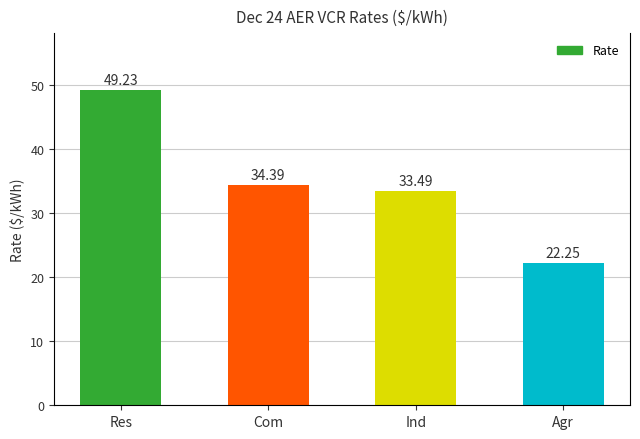

At which category does the chart reach its minimum across all series?

Agr